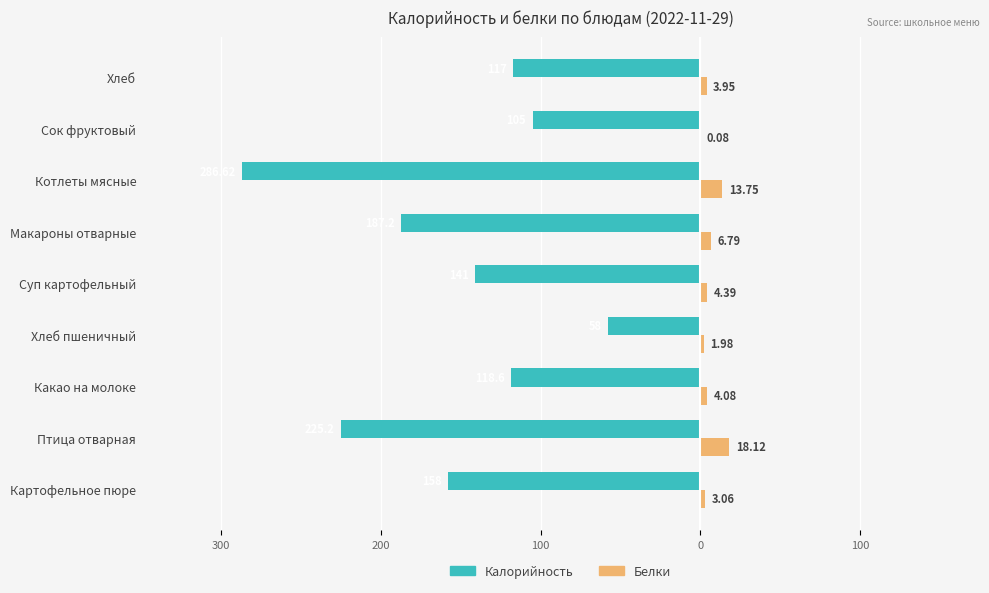

What are all the series names shown in the legend?

Калорийность, Белки